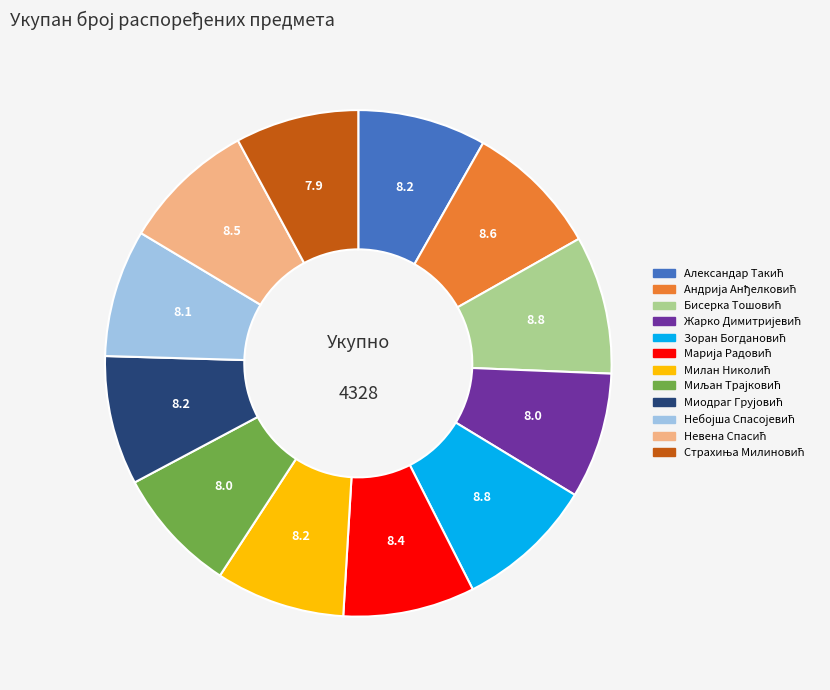

How many segments does this pie chart have?

12